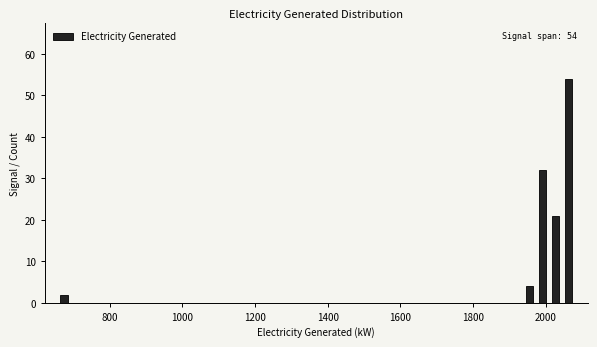

Around what value on the x-axis is the tallest bar? Give the approximate position of its centre, as read against the axis.

2060